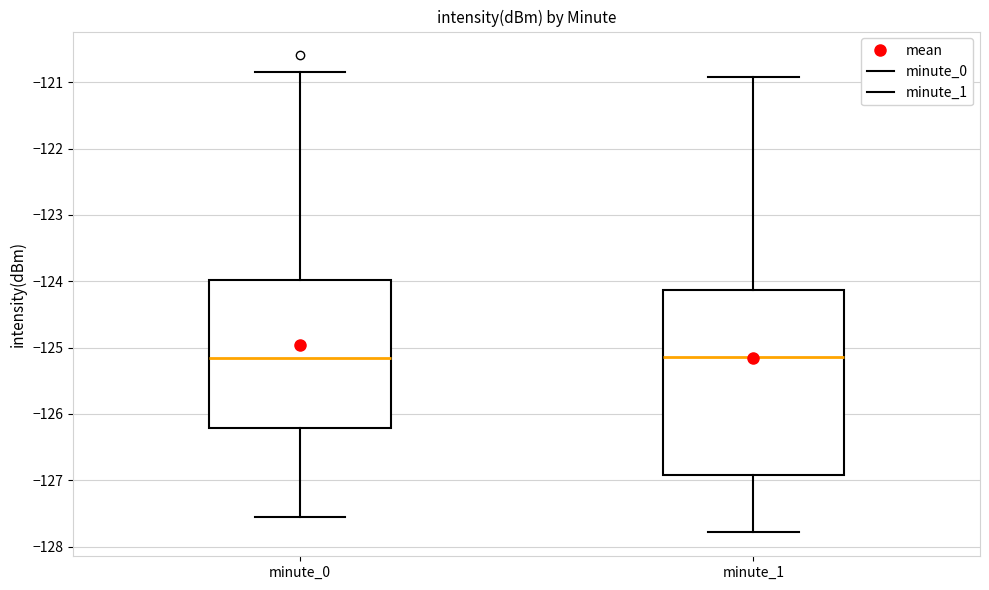

Reading left to right, read every box against the y-axis: the position of its median line, the range the box covers, and the ends of its whiskers. The values are not printed on the chart, so give them approximately, as read against the axis.

minute_0: median -125.2, box -126.2 to -124.0, whiskers -127.6 to -120.9
minute_1: median -125.1, box -126.9 to -124.1, whiskers -127.8 to -120.9